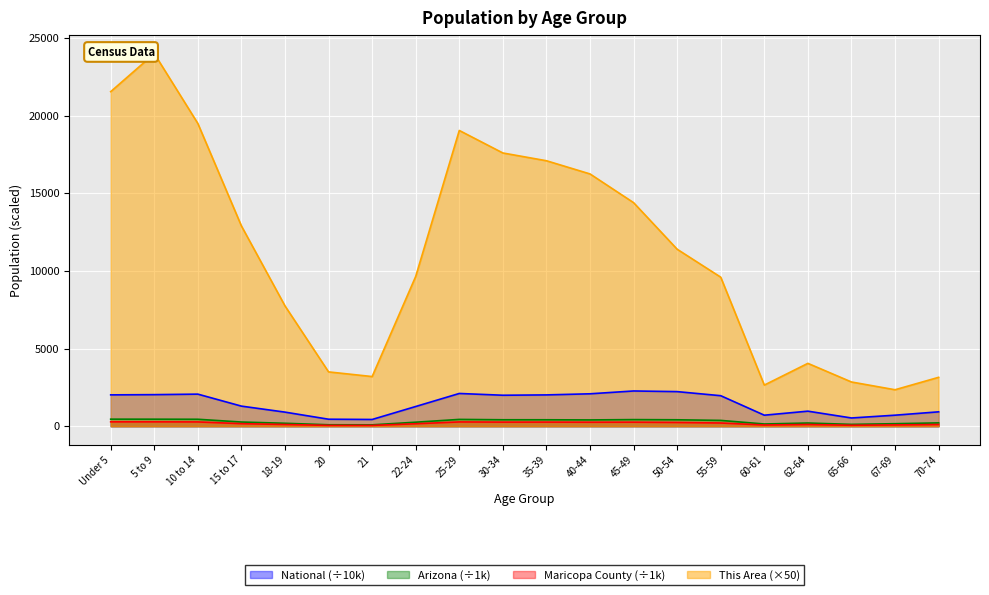

Is the value of Maricopa County (÷1k) at 5 to 9 greater than the value of National (÷10k) at 70-74?

No